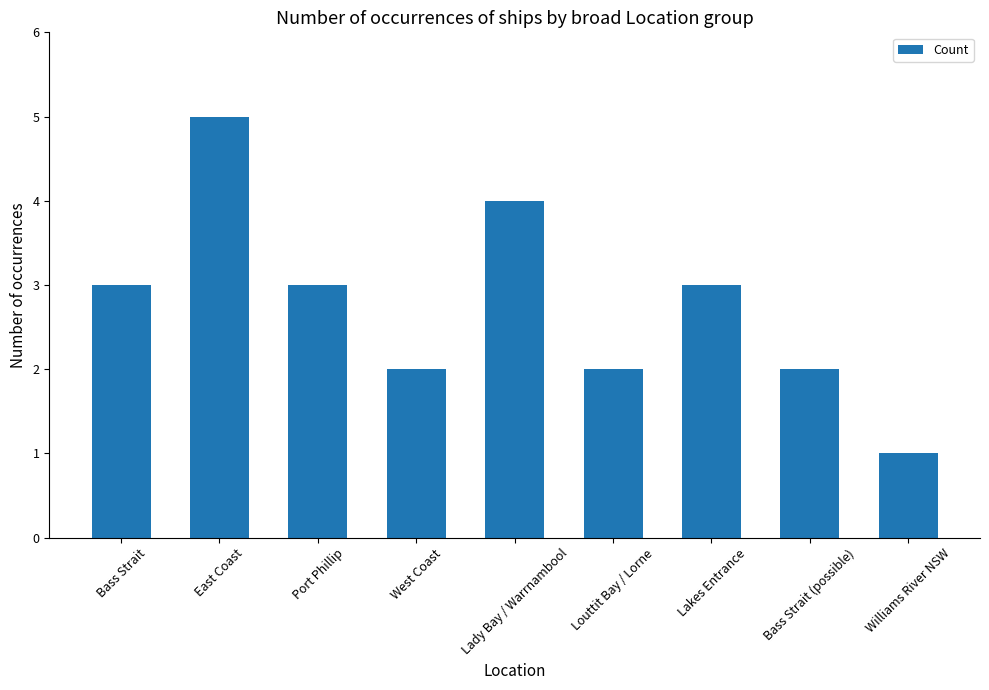

What is the smallest value displayed?

1